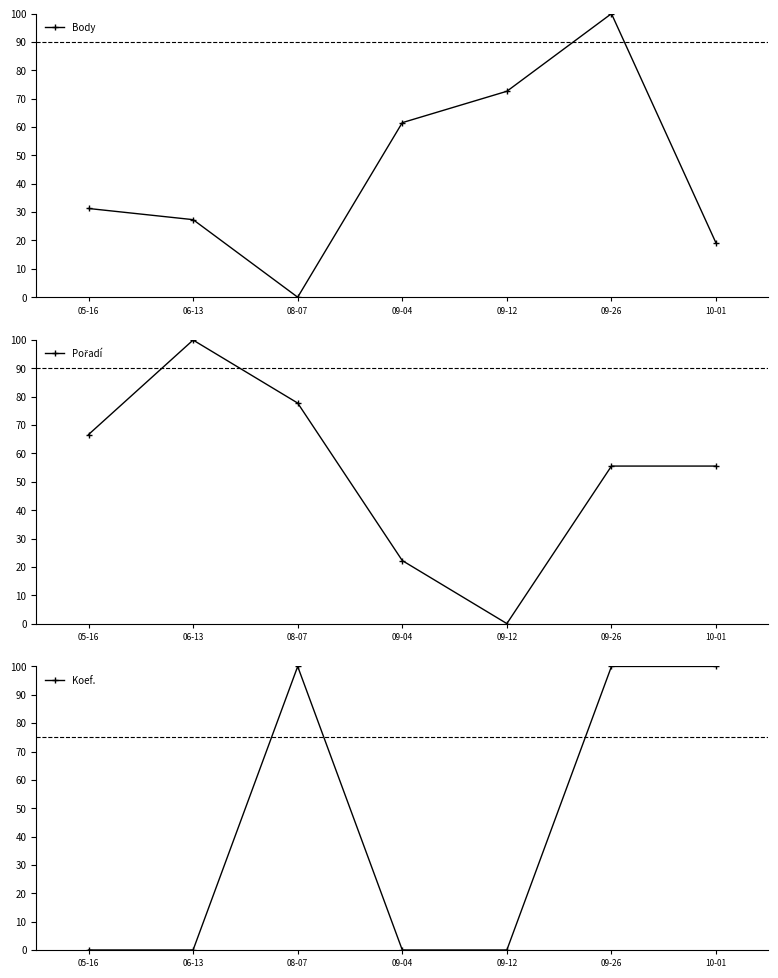

List the series in order of their overall mean, lowest first.

Koef., Body, Pořadí